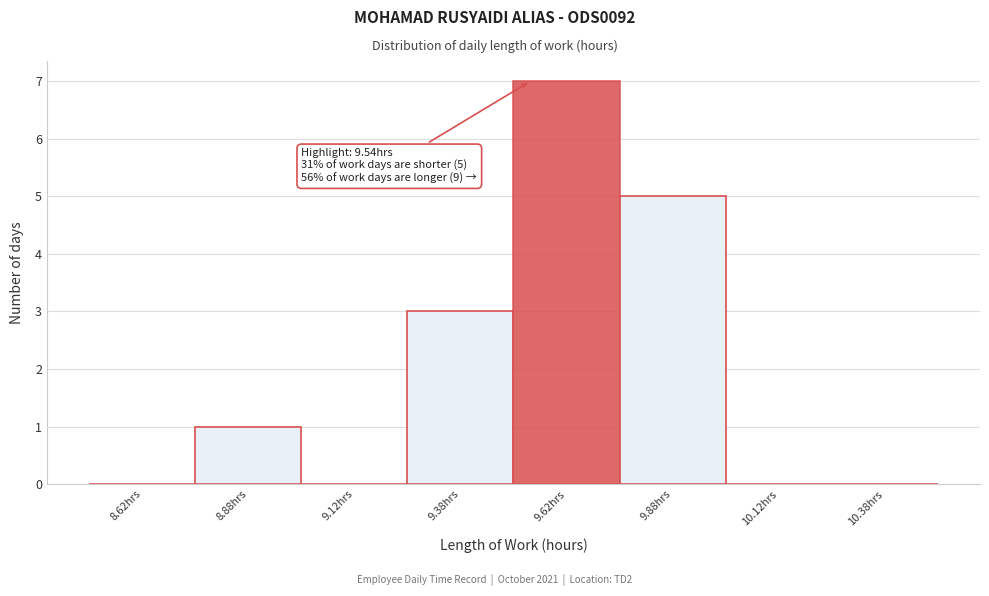

Over which range of the x-axis is the bar tallest?

9.50 to 9.75